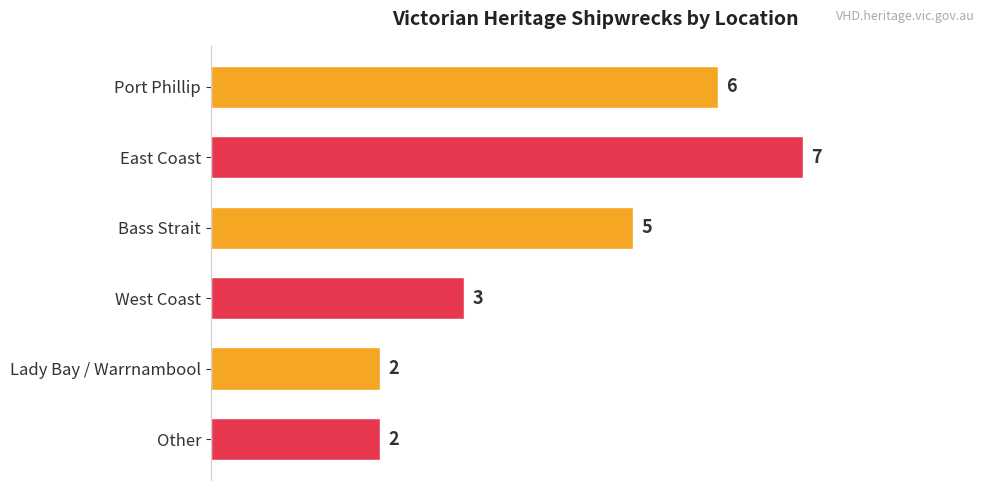

True or false: the data shows 8 at Bass Strait.

False